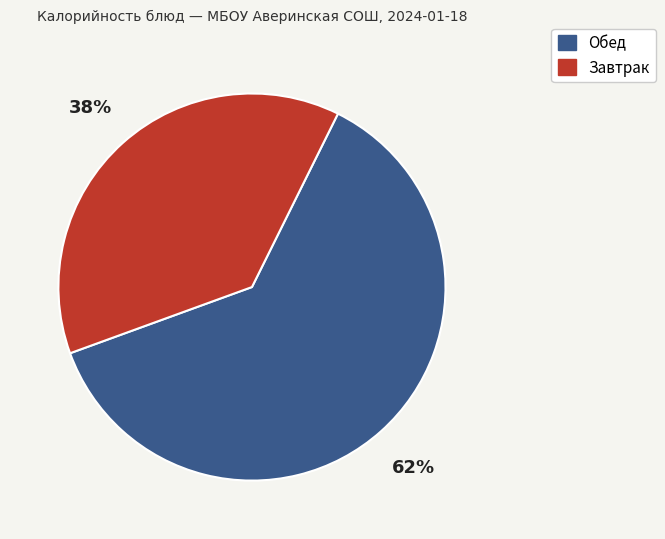

To the nearest percent, what is the average slice percentage?

50%